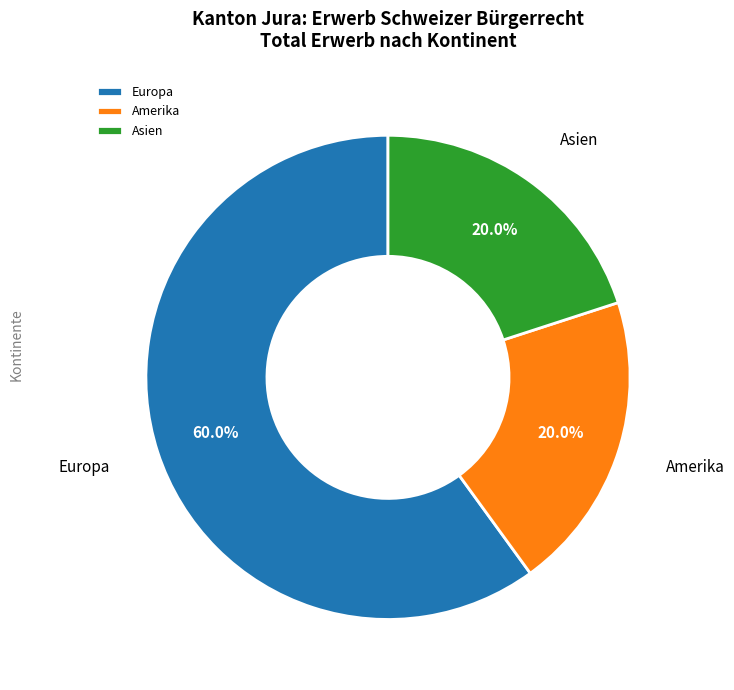

Is there a majority slice in this chart?

Yes